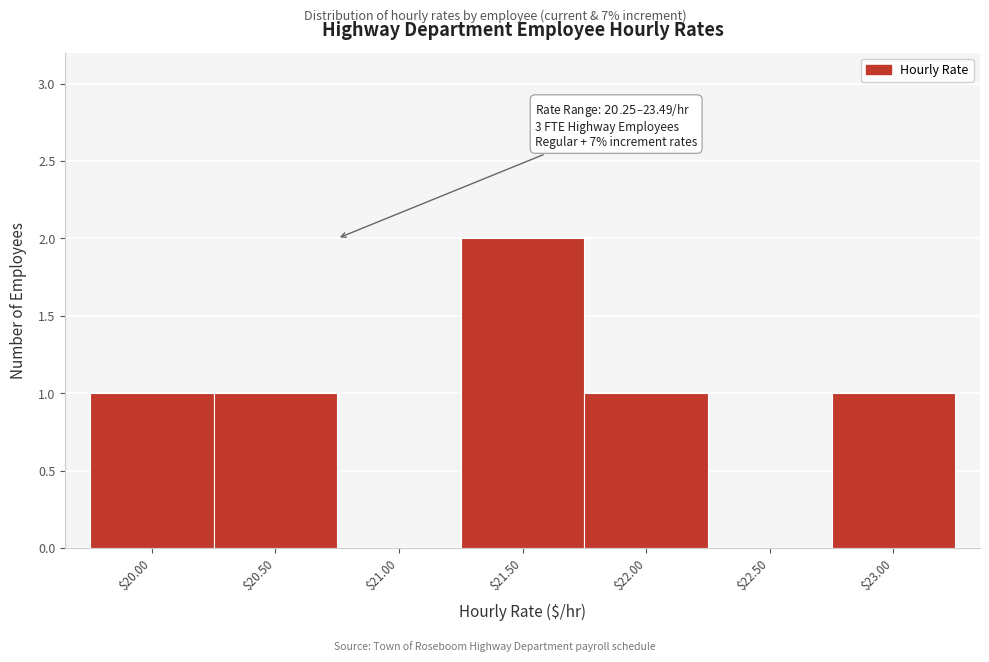

True or false: the data shows -1 at $21.00.

False